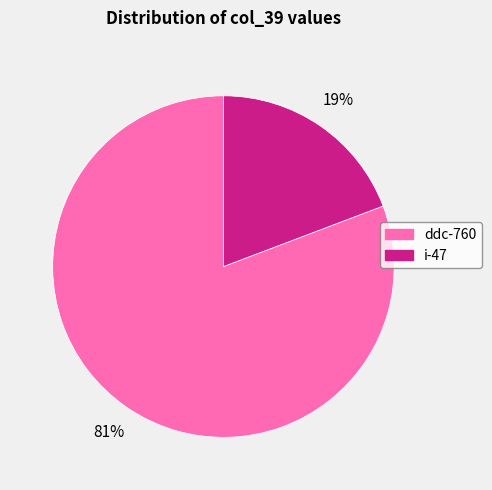

Is the sum of i-47 and ddc-760 greater than half?

Yes